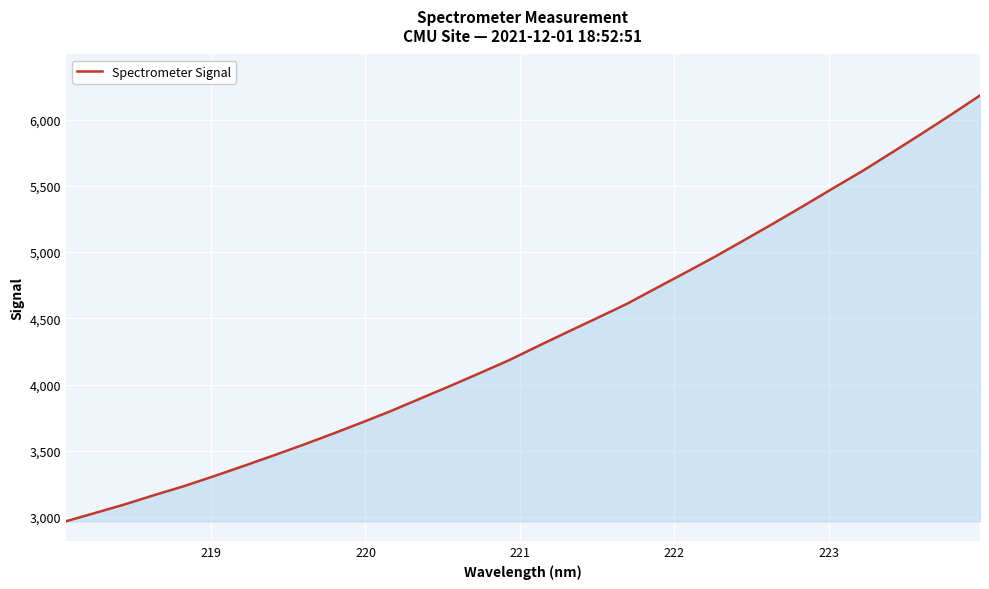

How many lines are shown in the chart?

1